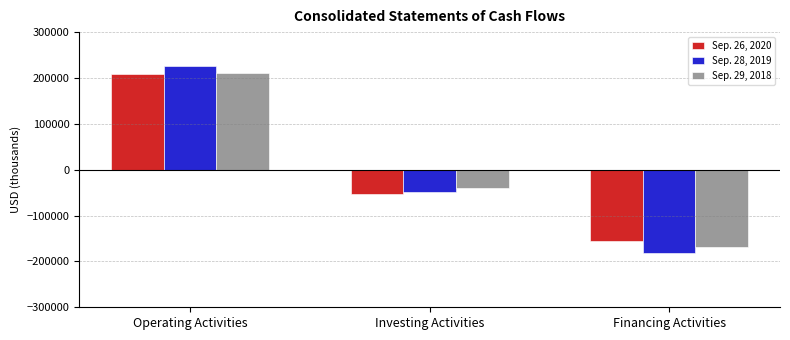

How many values in the Sep. 28, 2019 series are below -48515?

1